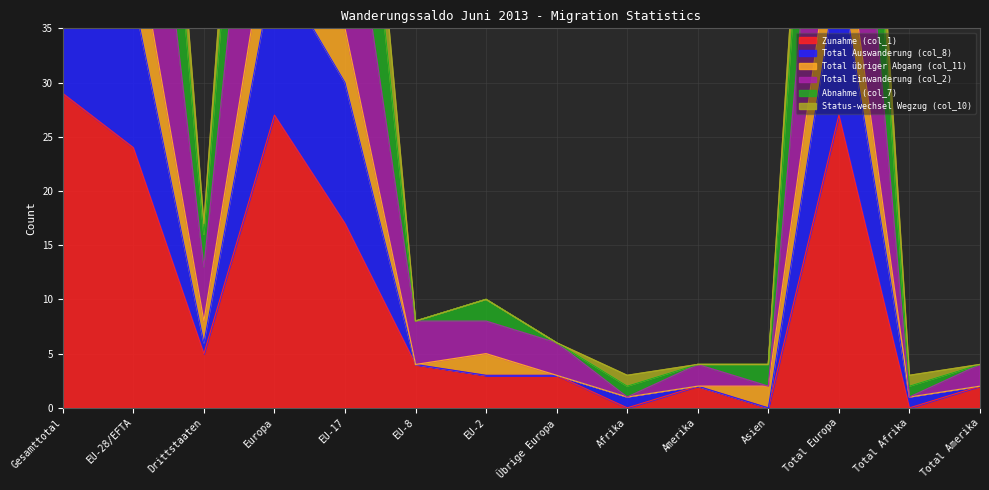

What is the difference between the maximum and minimum values in the Total Einwanderung (col_2) series?

81